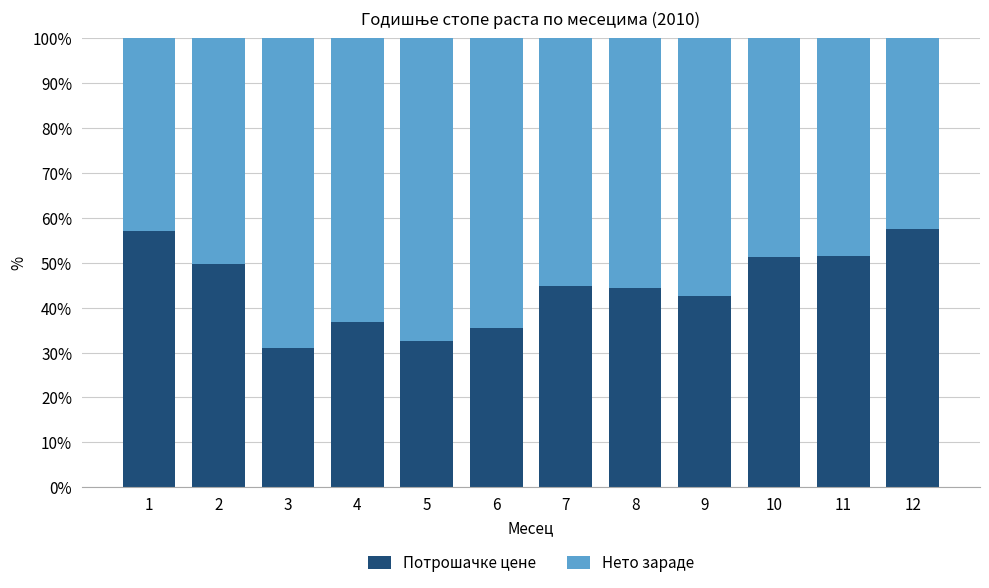

What is the sum of the Потрошачке цене values at 5 and 3?

63.6